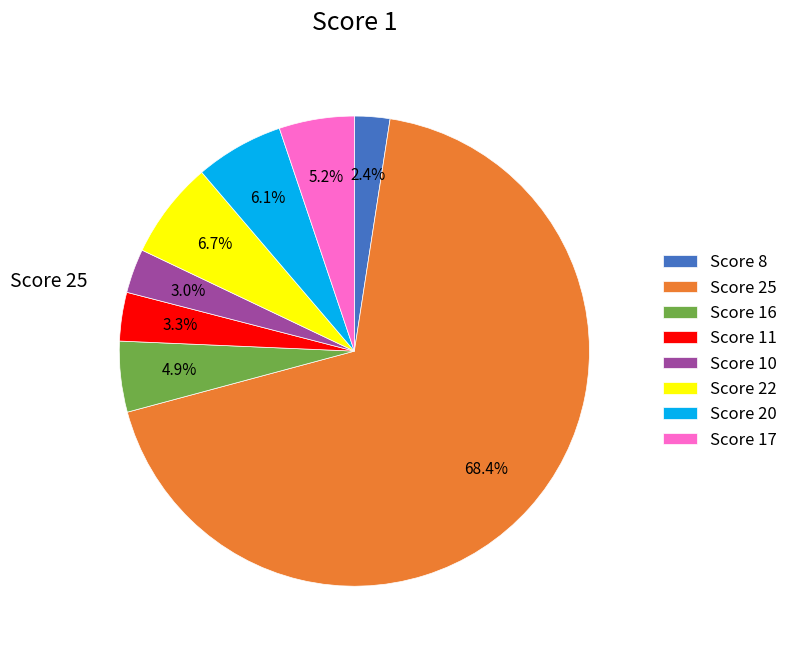

Is there a majority slice in this chart?

Yes